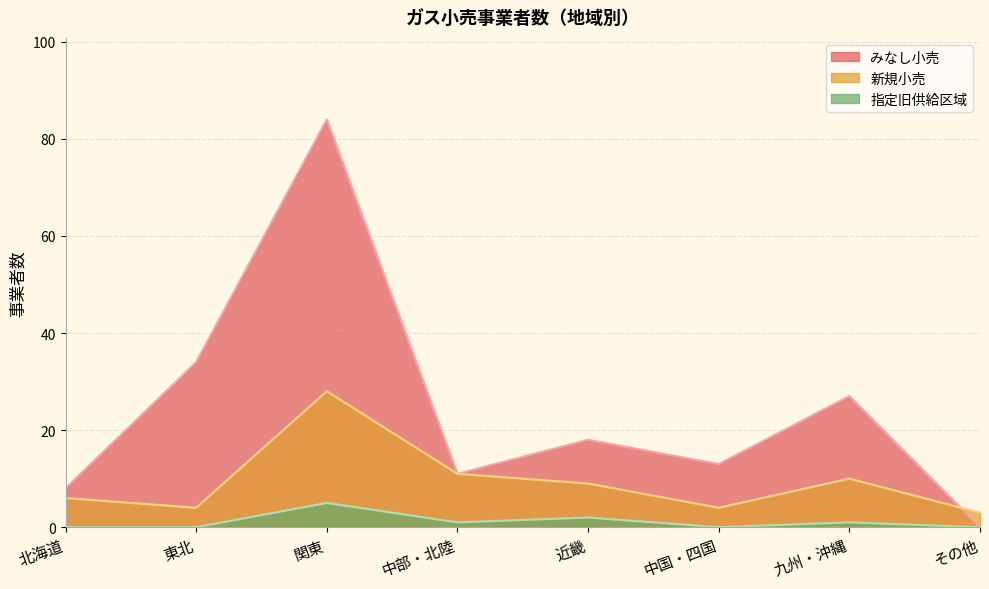

At which label does 指定旧供給区域 reach its peak?

関東